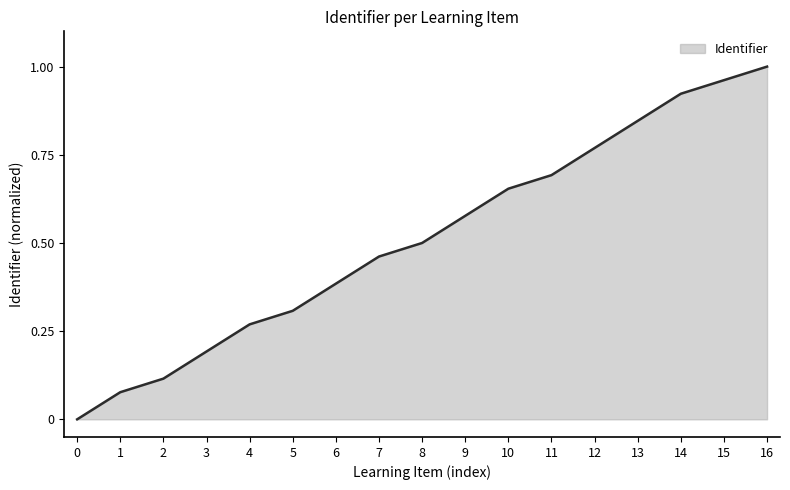

What is the change in value from 2 to 13?

+0.7